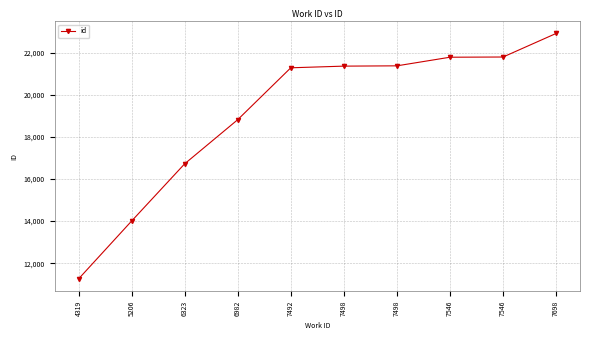

Does the chart display data point markers on the line(s)?

Yes